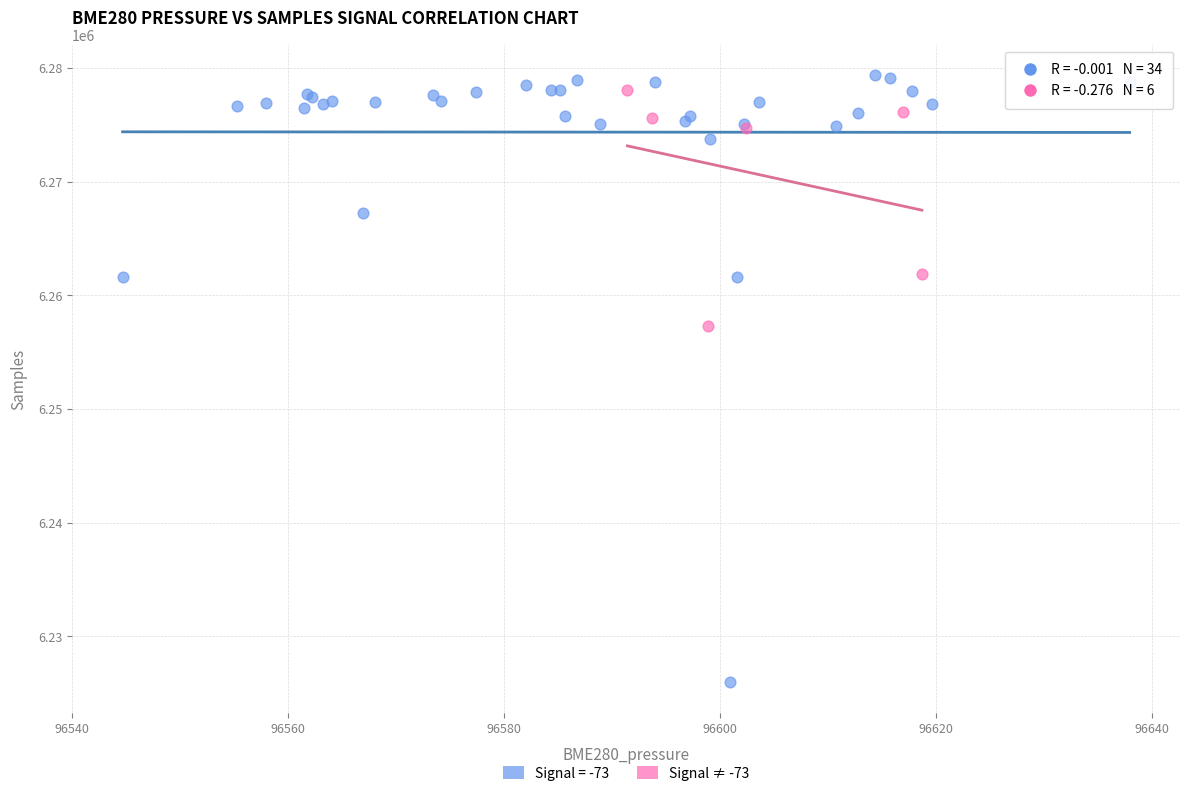

Which series has the widest spread of Y values?

Signal = -73